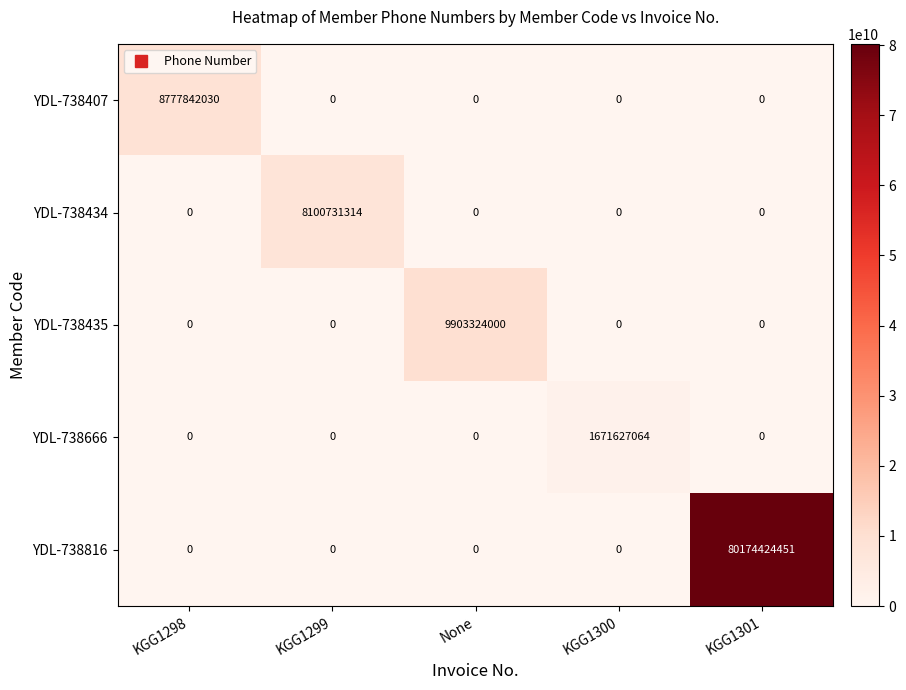

At which category is the sum across all series the highest?

KGG1301